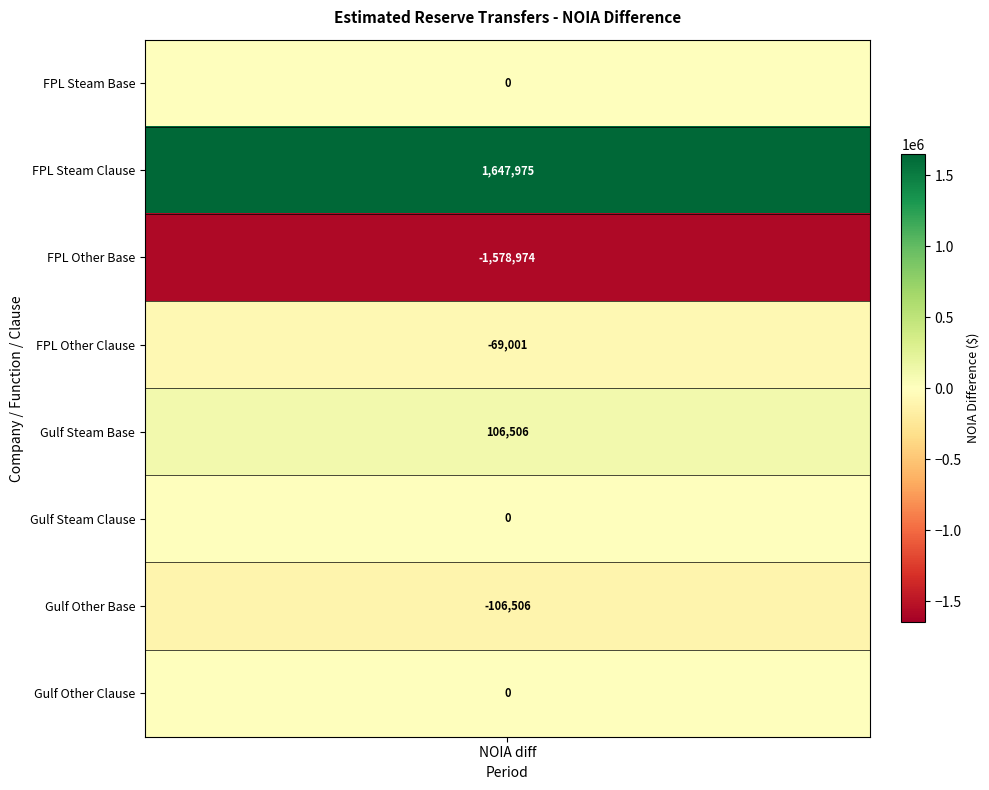

Count the number of data series in this chart.

8